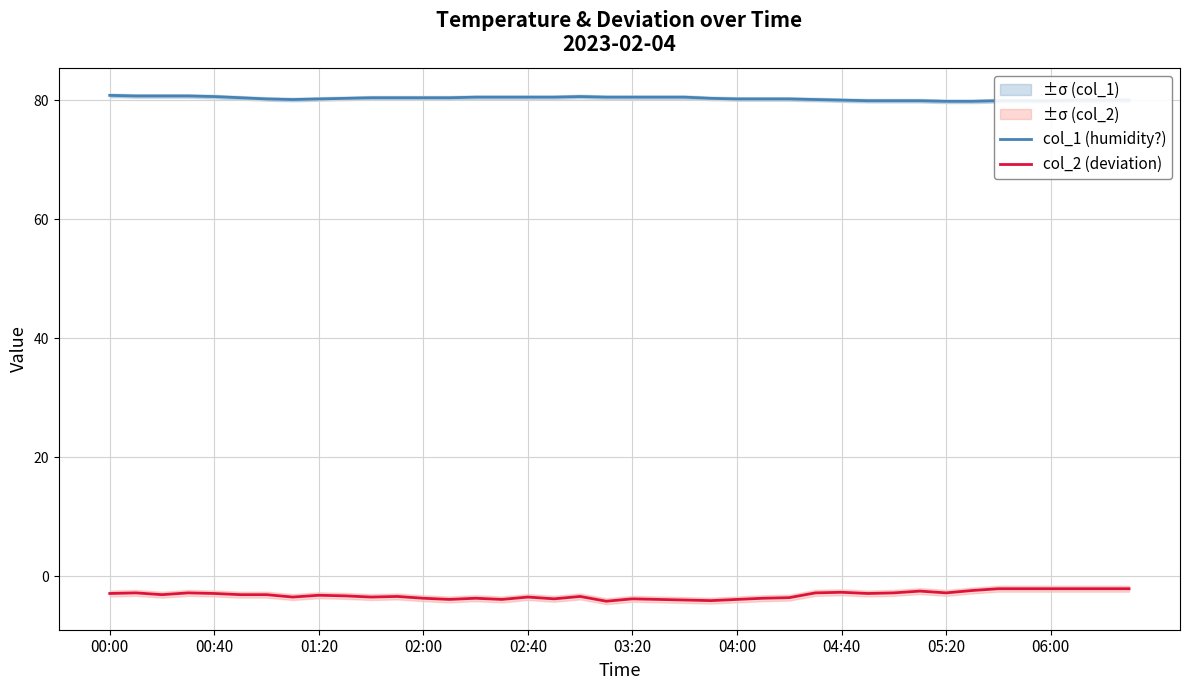

What is the total value across all series at 39?

77.9